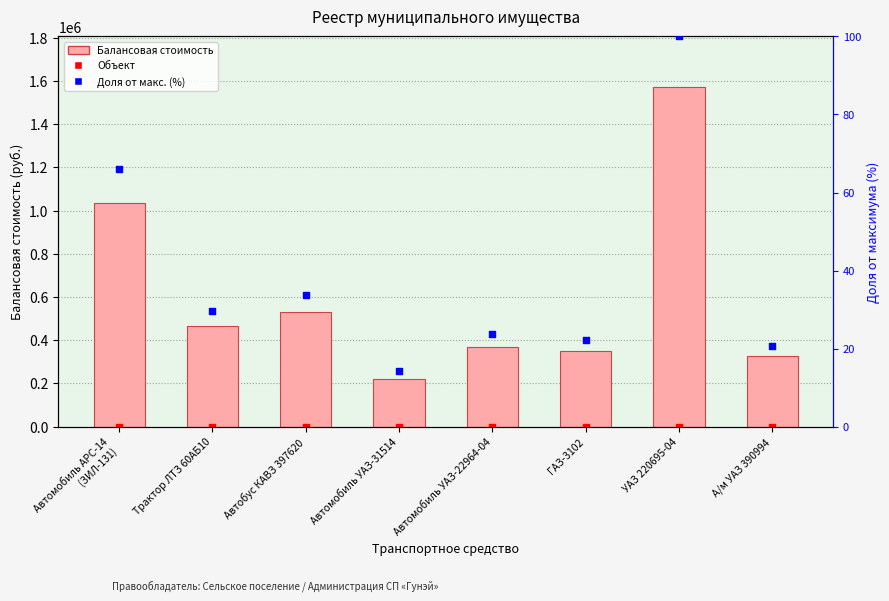

Which series has the largest total across all categories?

Балансовая стоимость